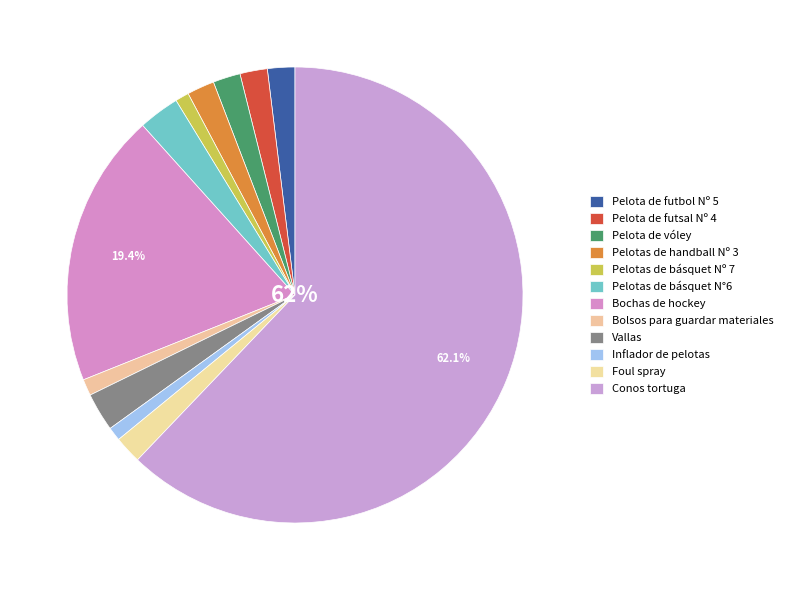

Which has a higher value, Pelota de futsal Nº 4 or Pelotas de básquet Nº 7?

Pelota de futsal Nº 4